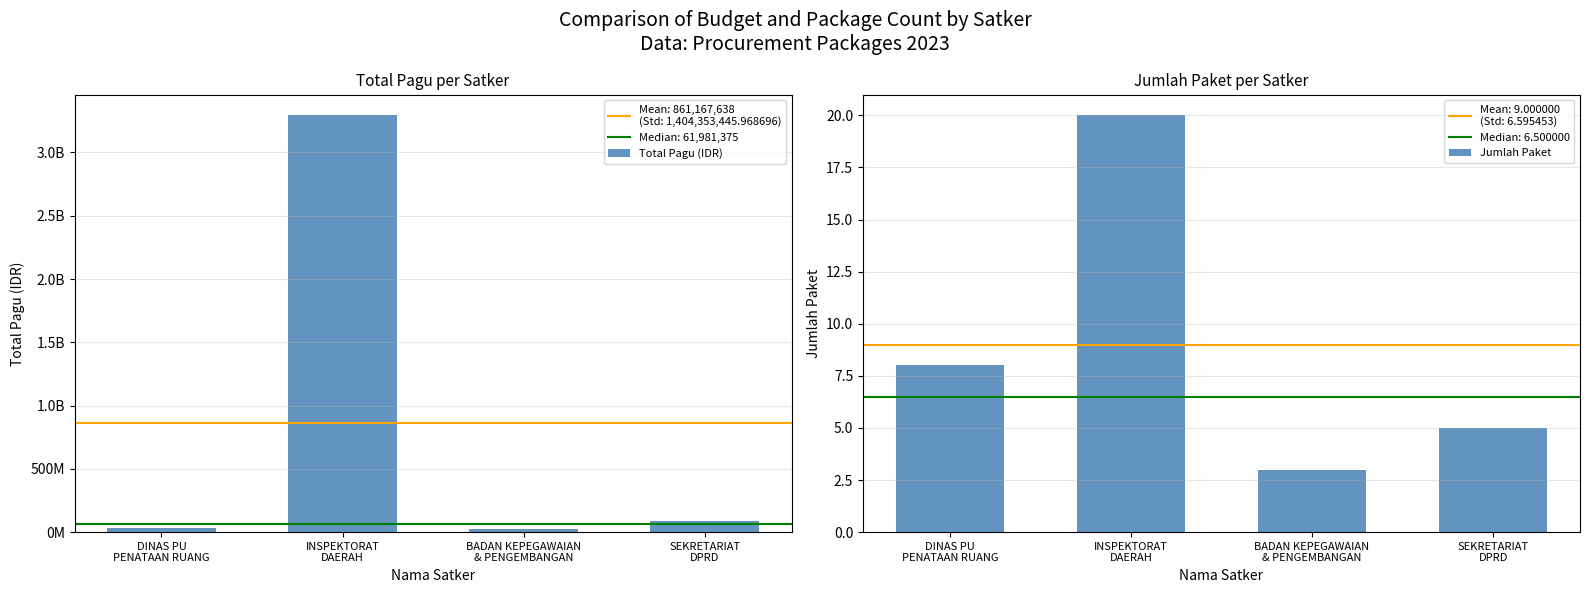

What is the average value of the Total Pagu (IDR) series?

861167638